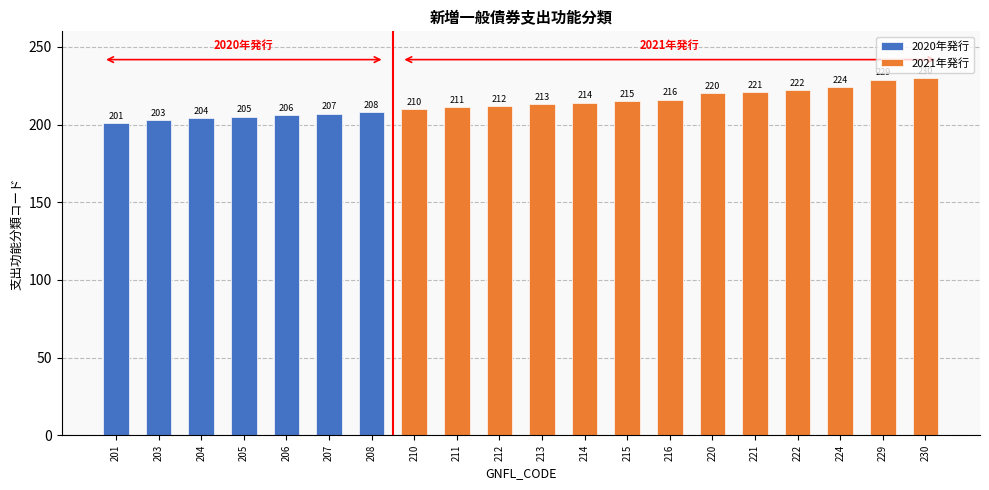

Count the number of values greater than 213.

9